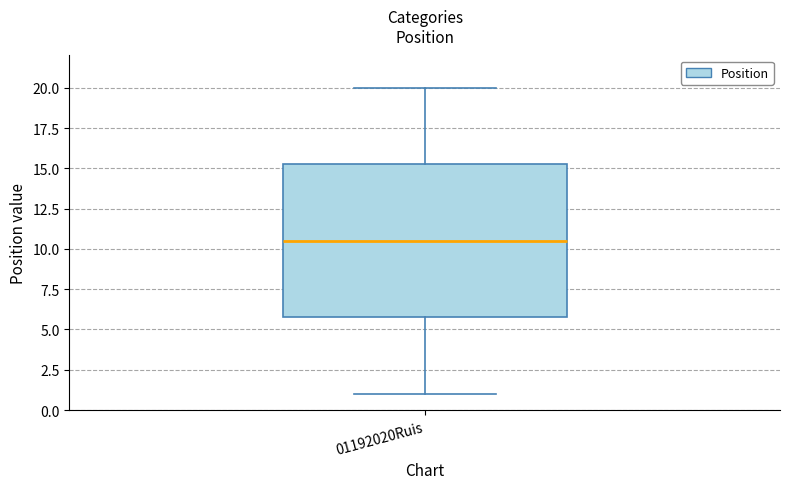

Transcribe this box plot: give where the median line is, the range the box spans, and where the two whiskers end, as read against the y-axis. The values are not printed on the chart, so give them approximately, as read against the axis.

median 10.5, box 6.0 to 15.5, whiskers 1.0 to 20.0